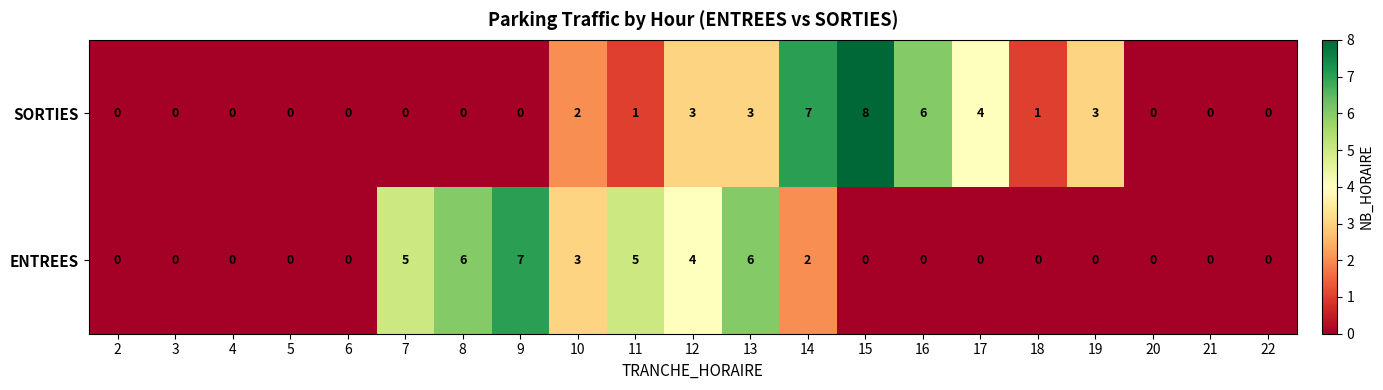

How many ENTREES values are between 0 and 4?

16